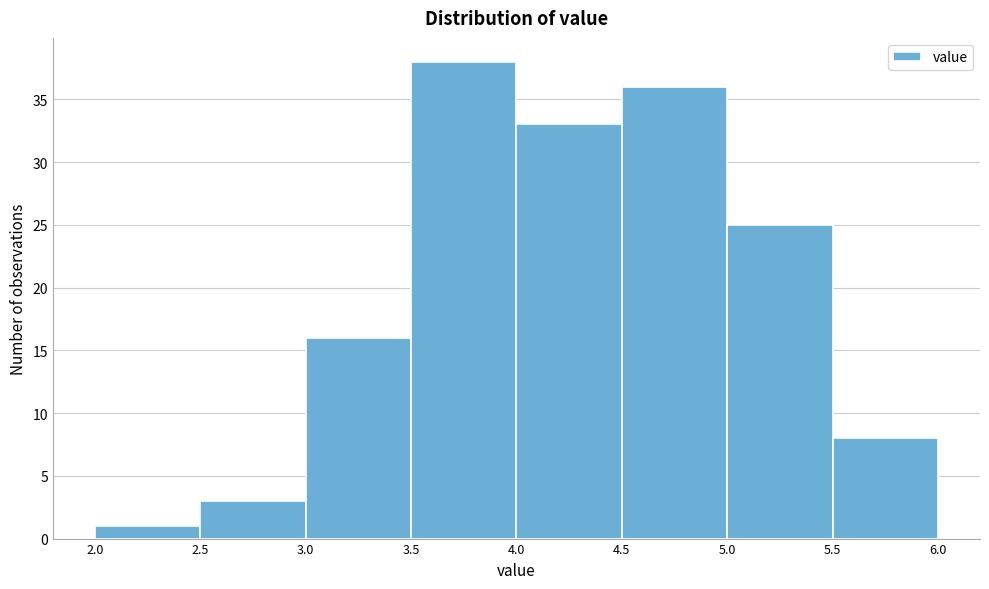

Reading left to right, transcribe this chart: for each bar, give the range it covers on the x-axis and its height. The values are not printed on the chart, so give them approximately, as read against the axis.

2.0 to 2.5: 1
2.5 to 3.0: 3
3.0 to 3.5: 16
3.5 to 4.0: 38
4.0 to 4.5: 33
4.5 to 5.0: 36
5.0 to 5.5: 25
5.5 to 6.0: 8